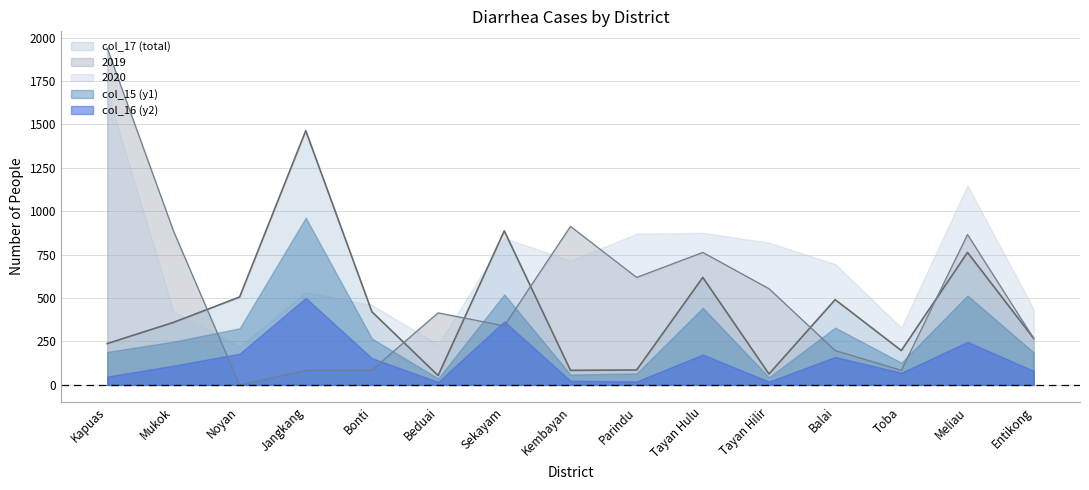

Reading left to right, transcribe all the data shown in this chart.

col_15 (y1): 190	249	326	963	267	37	521	60	66	444	44	330	128	515	187
col_16 (y2): 48	111	180	501	154	17	366	24	20	175	19	161	70	248	81
col_17 (total): 238	360	506	1464	421	54	887	84	86	619	63	491	198	763	268
2019: 1939	887	0	84	86	415	340	913	619	763	554	198	84	866	268
2020: 1688	424	220	534	460	232	846	715	870	876	819	696	329	1149	436